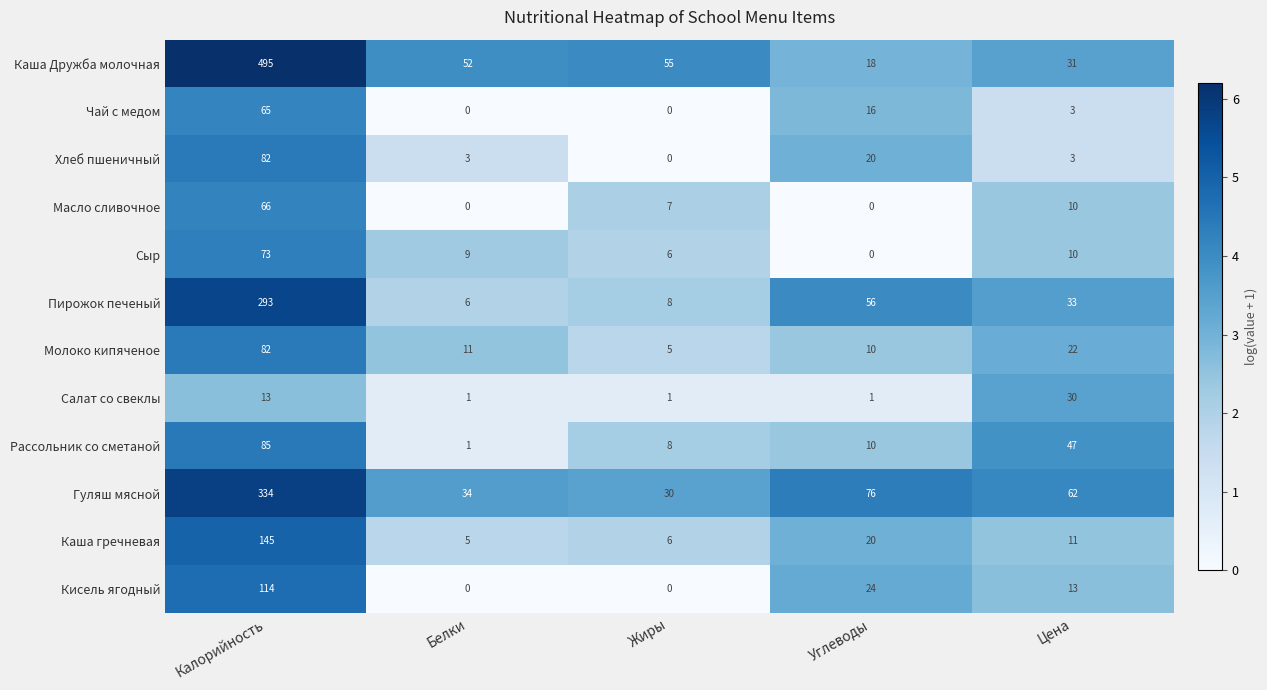

List the labels in order of Рассольник со сметаной value, smallest first.

Белки, Жиры, Углеводы, Цена, Калорийность